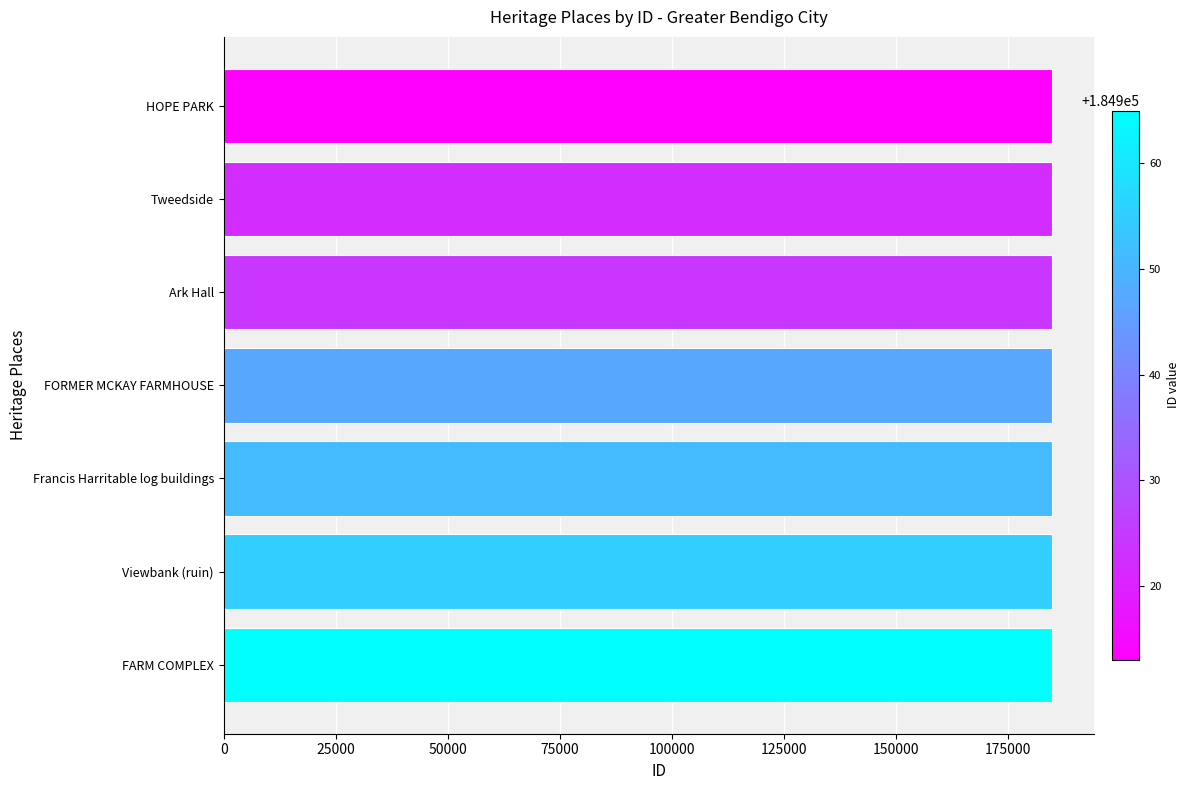

What is the sum of all values?

1294577